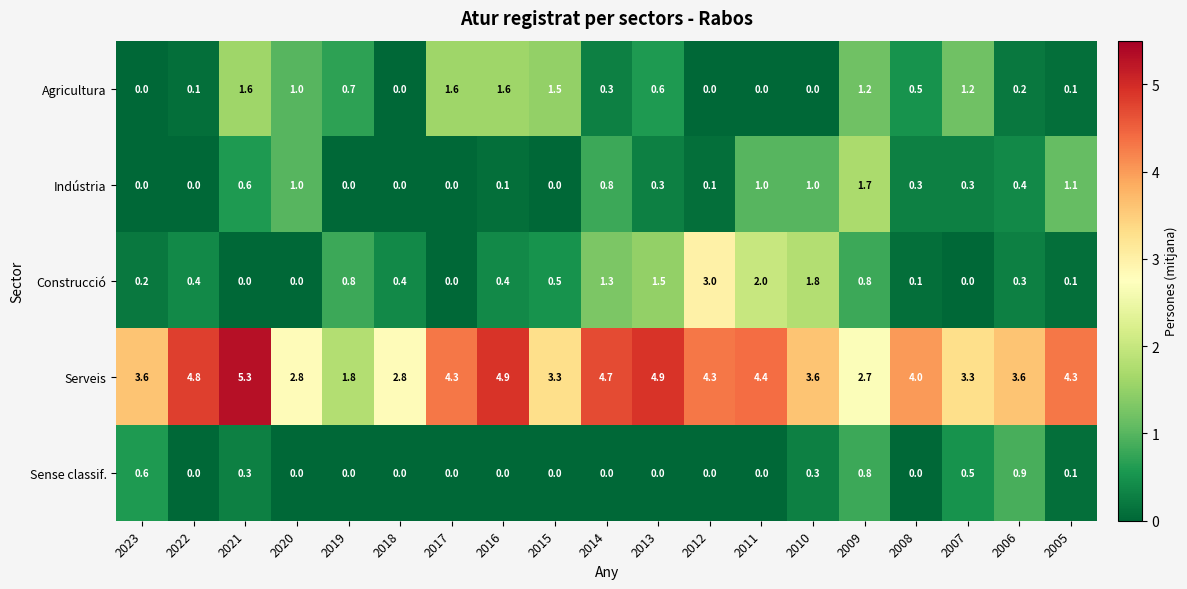

Rank the series at 2014 from lowest to highest value.

Sense classif., Agricultura, Indústria, Construcció, Serveis